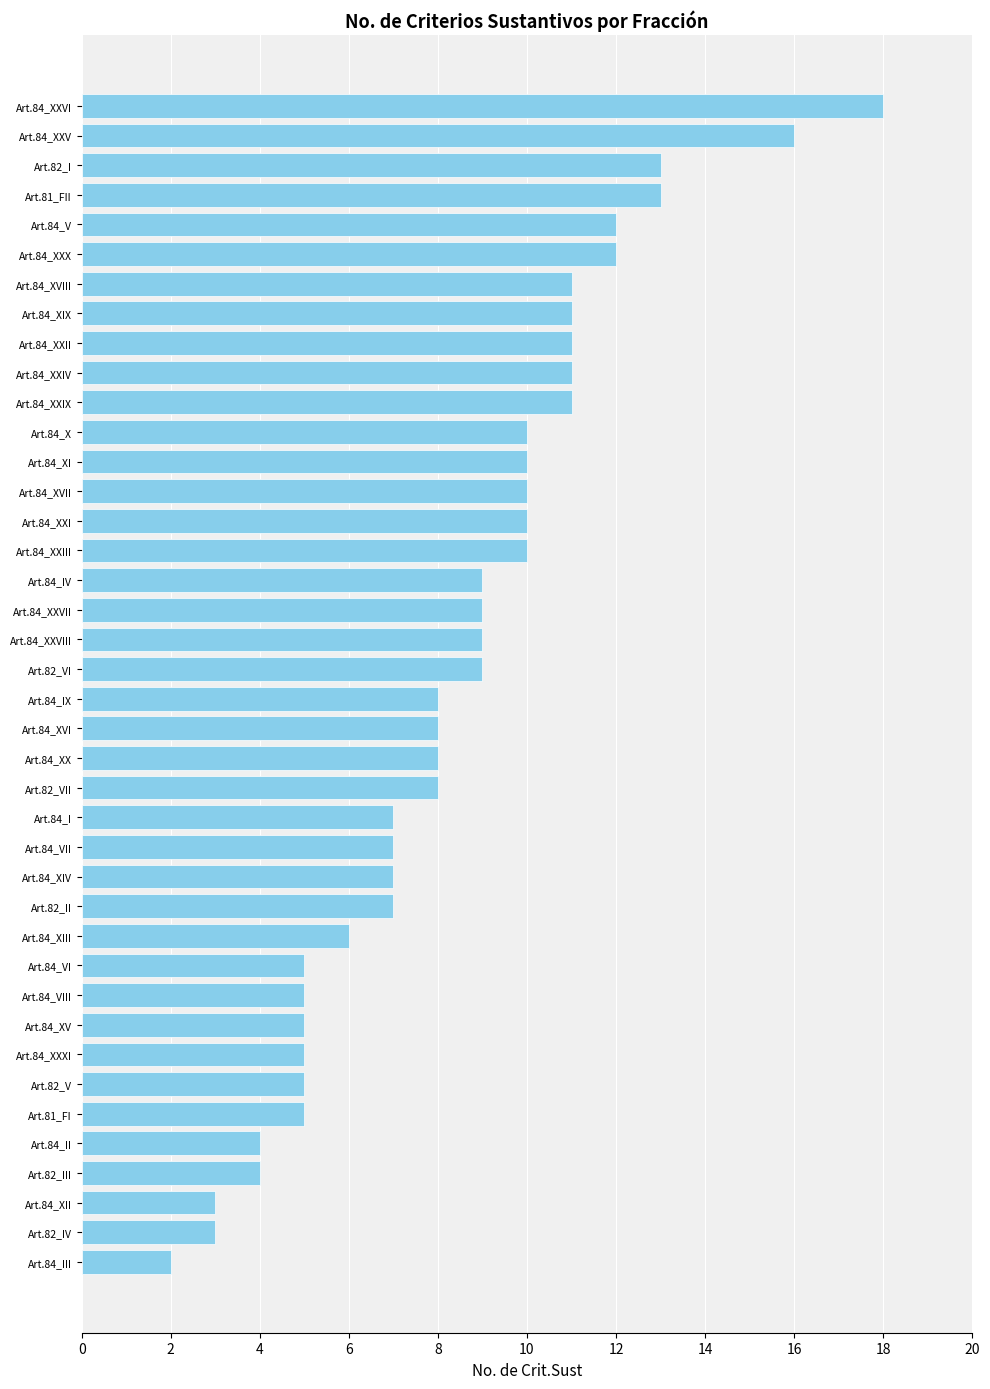

Which label corresponds to the smallest value in the chart?

Art.84_III